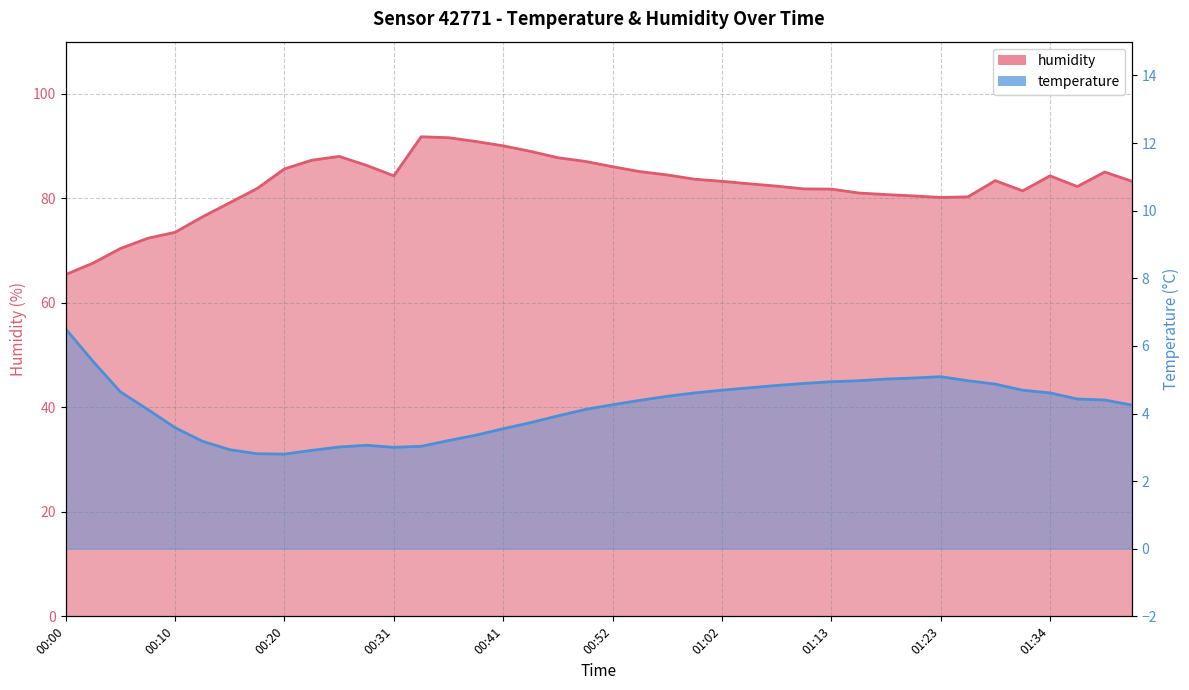

At which label does temperature first exceed 4?

00:00